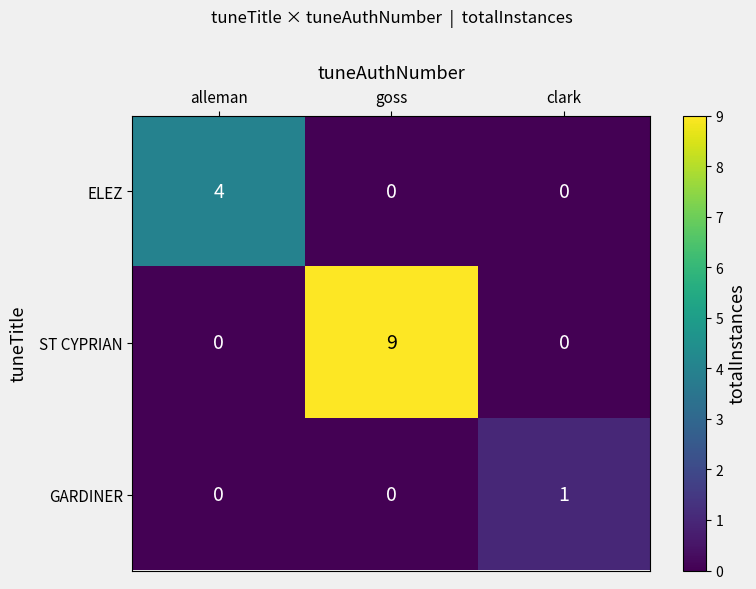

What is the spread (max minus min) of values at goss?

9